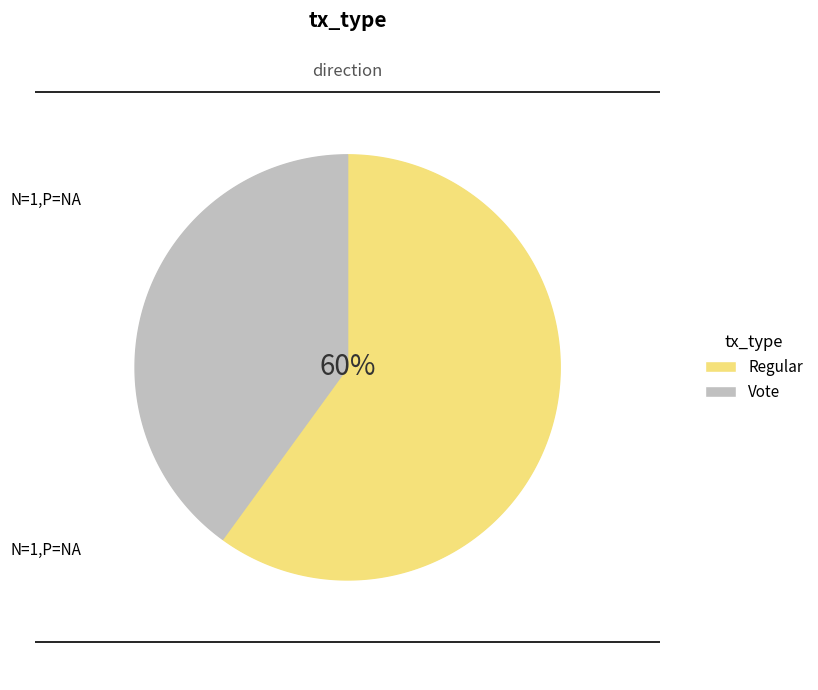

Which slice is the smallest?

Vote